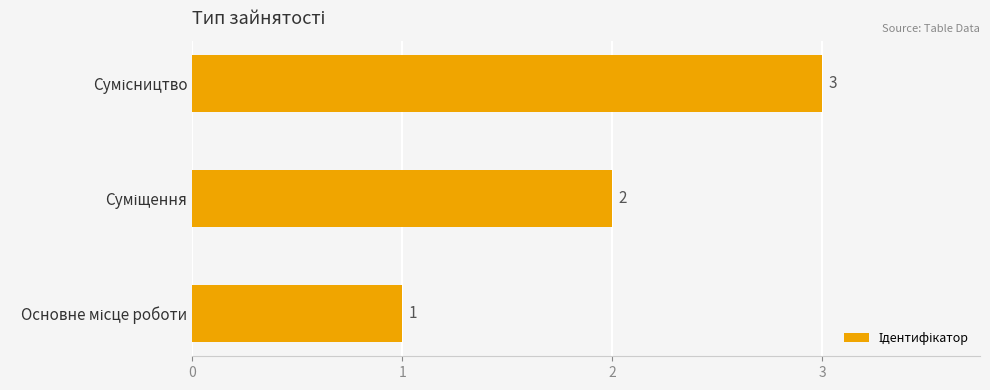

How many values are below 2?

1